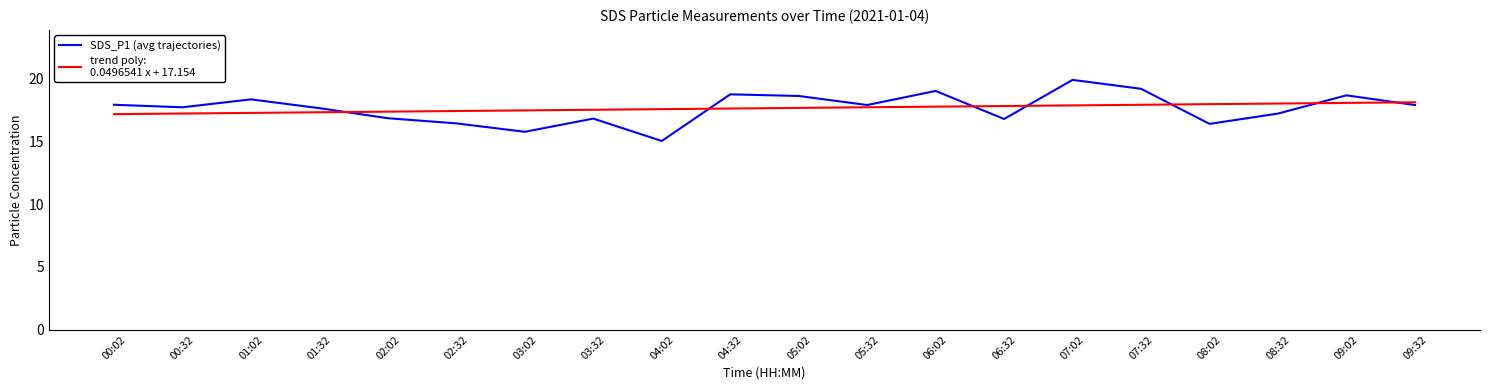

What is the maximum value shown in the chart?

19.9